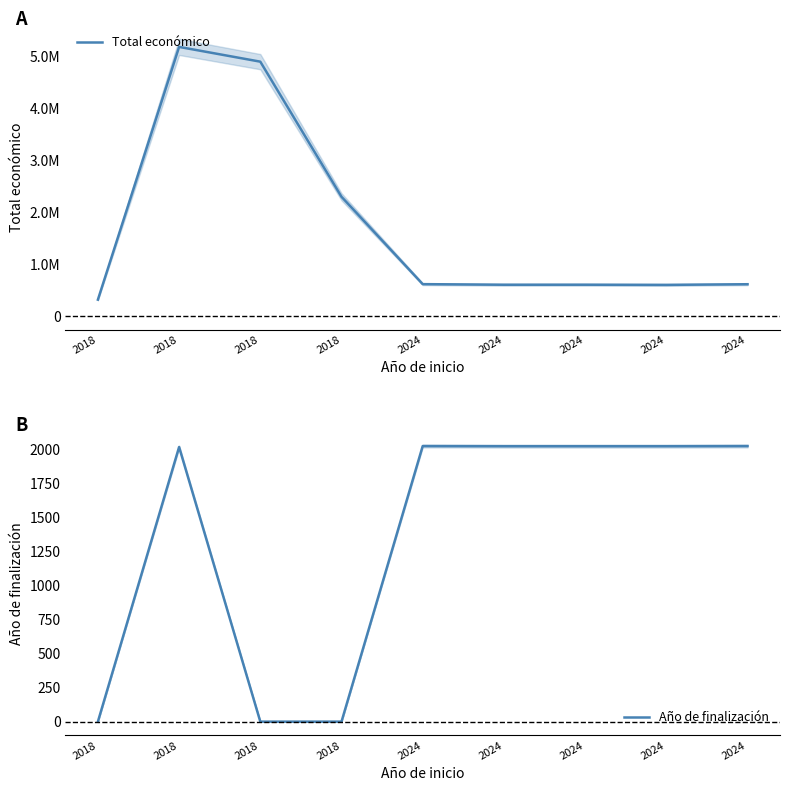

True or false: Año de finalización and Total económico intersect in this chart.

False